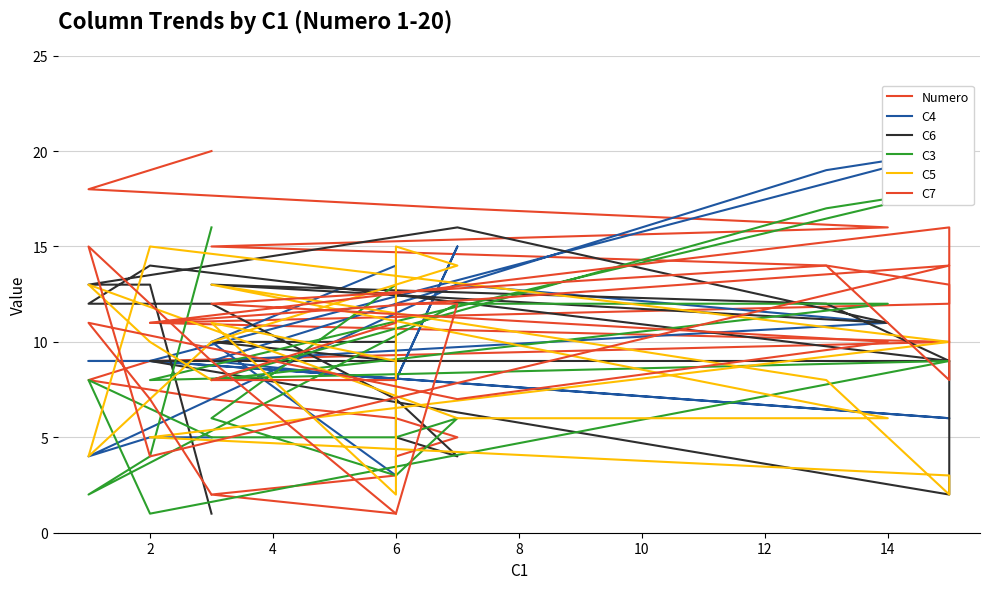

Which series has the largest range (max minus min)?

Numero